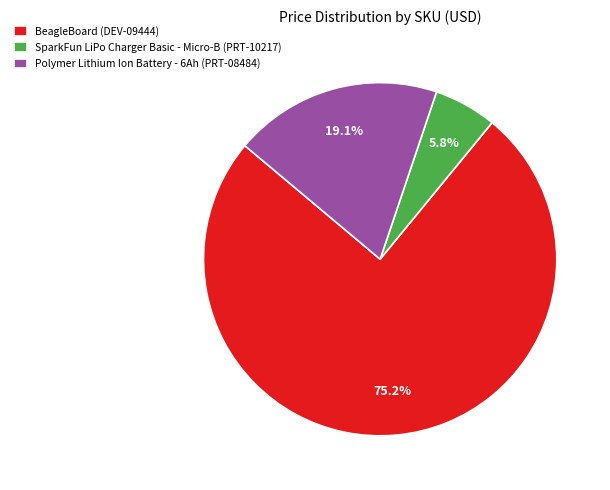

Is there a majority slice in this chart?

Yes